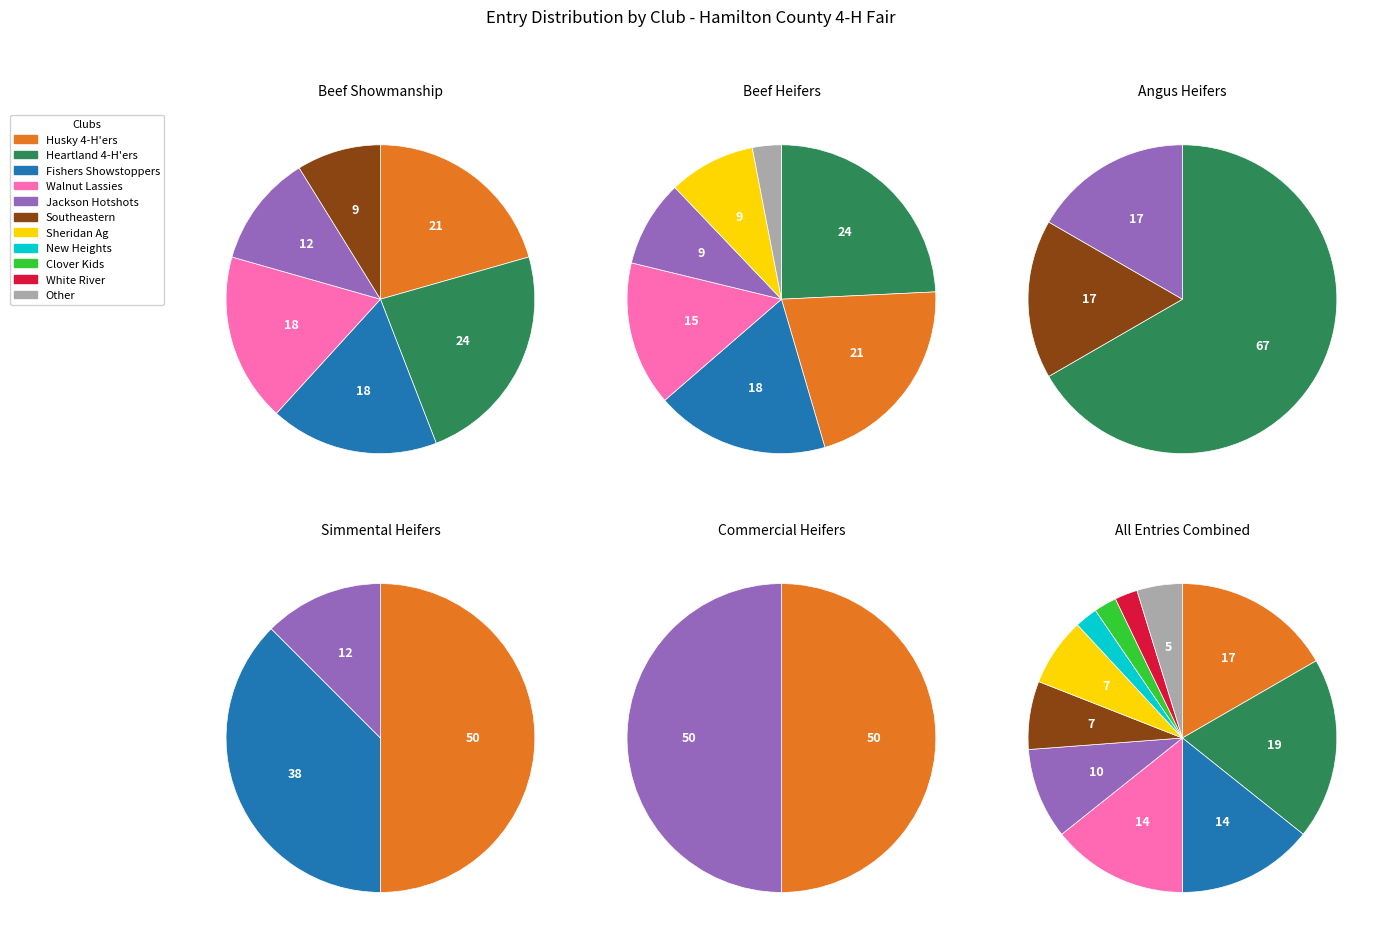

Approximately how many times larger is the value at Southeastern 4-H'ers compared to Heartland 4-H'ers 4-H Club?

0.4